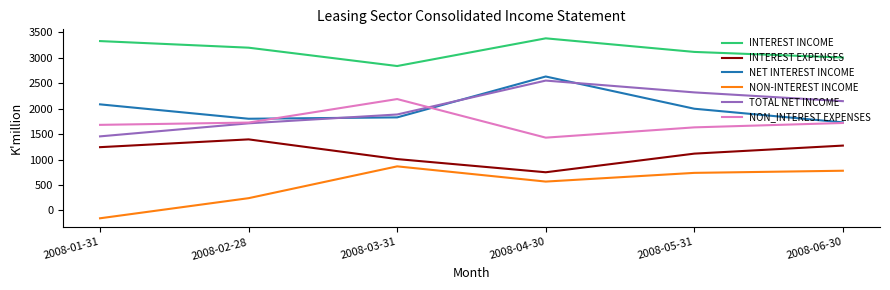

True or false: TOTAL NET INCOME and INTEREST INCOME intersect in this chart.

False